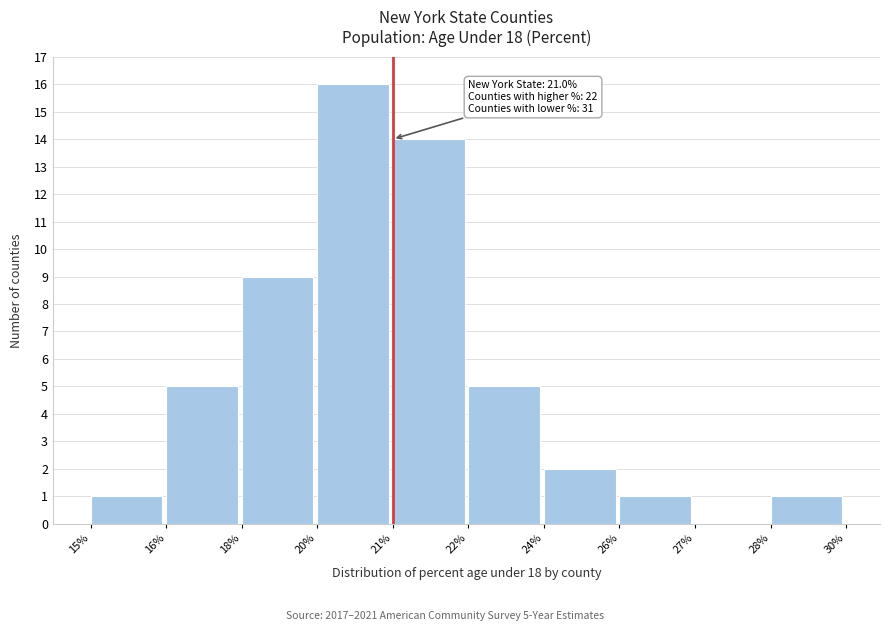

Reading right to left, what are all the values shown in this chart?

28%=1	27%=0	26%=1	24%=2	22%=5	21%=14	20%=16	18%=9	16%=5	15%=1